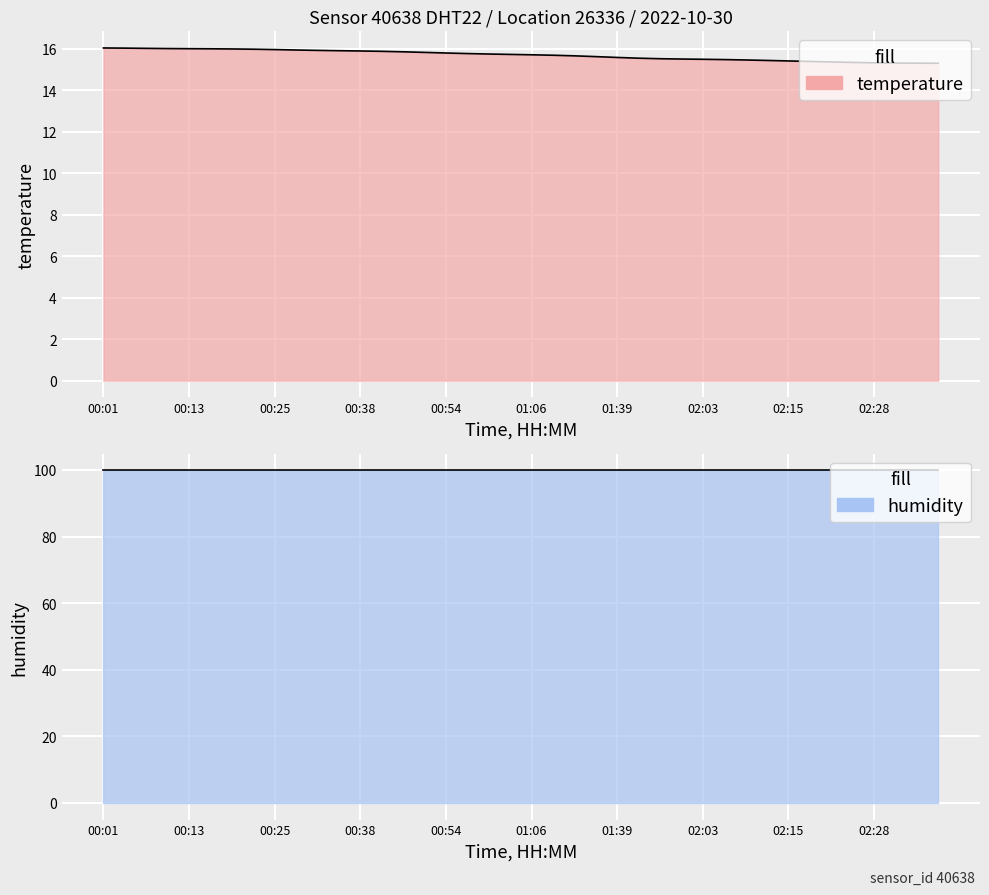

What is the average value?

15.7